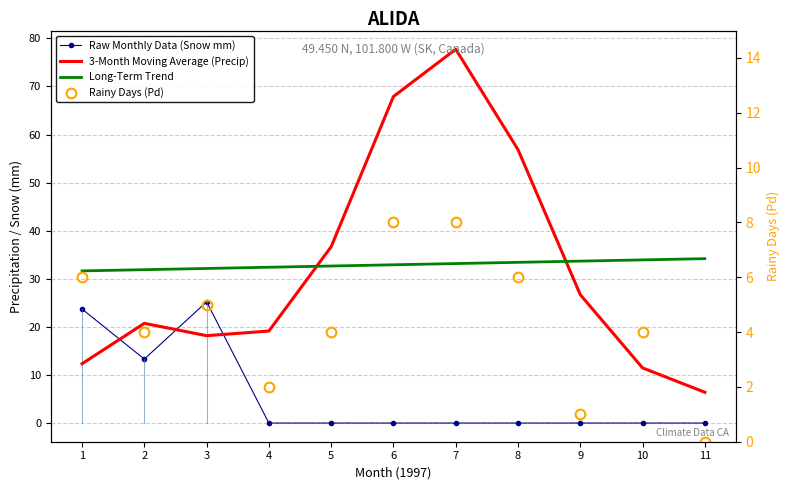

What are all the series names shown in the legend?

Raw Monthly Data (Snow mm), 3-Month Moving Average (Precip), Long-Term Trend, Rainy Days (Pd)